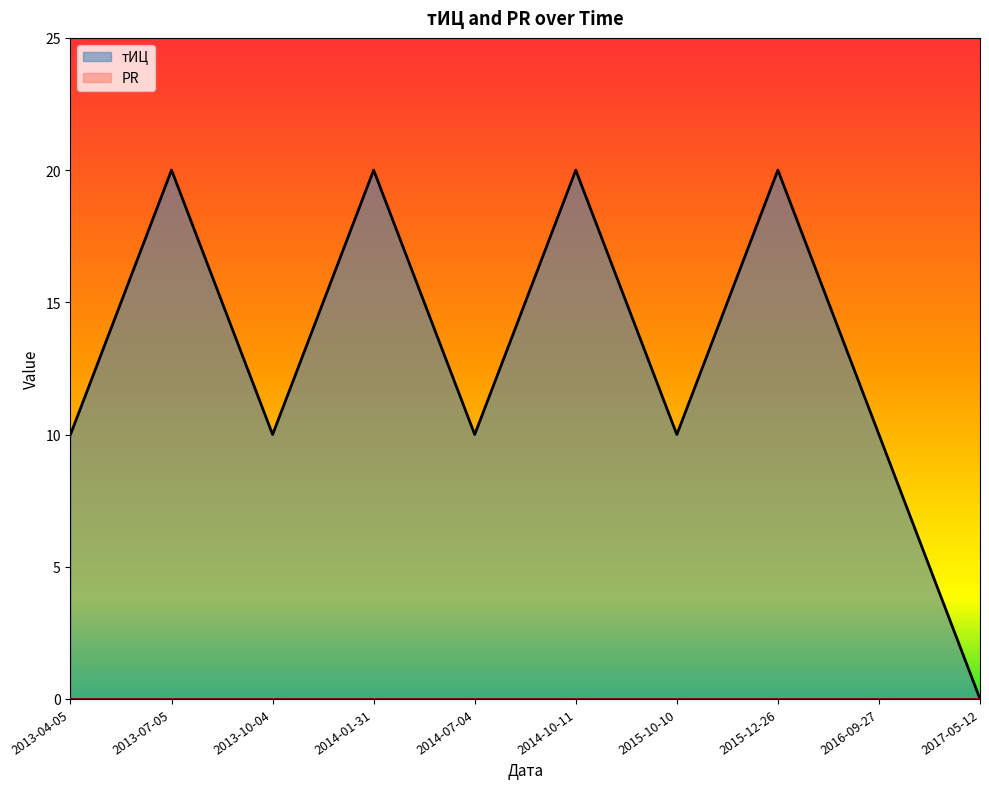

Which has a higher value, 2014-07-04 or 2013-10-04?

2014-07-04